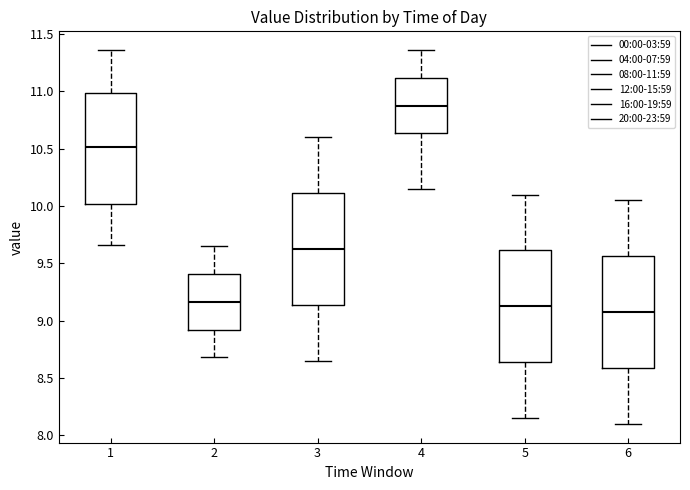

Which box's median line is the highest?

4